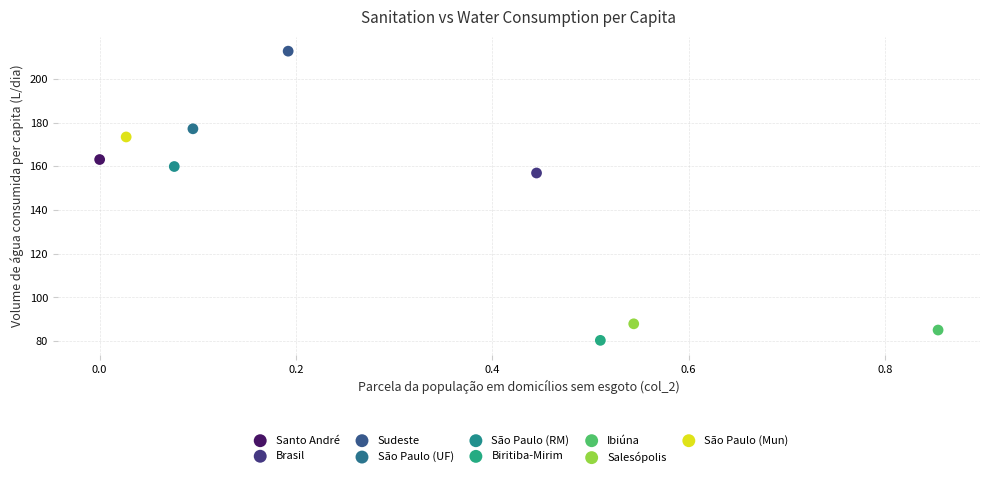

What are all the series names shown in the legend?

Santo André, Brasil, Sudeste, São Paulo (UF), São Paulo (RM), Biritiba-Mirim, Ibiúna, Salesópolis, São Paulo (Mun)